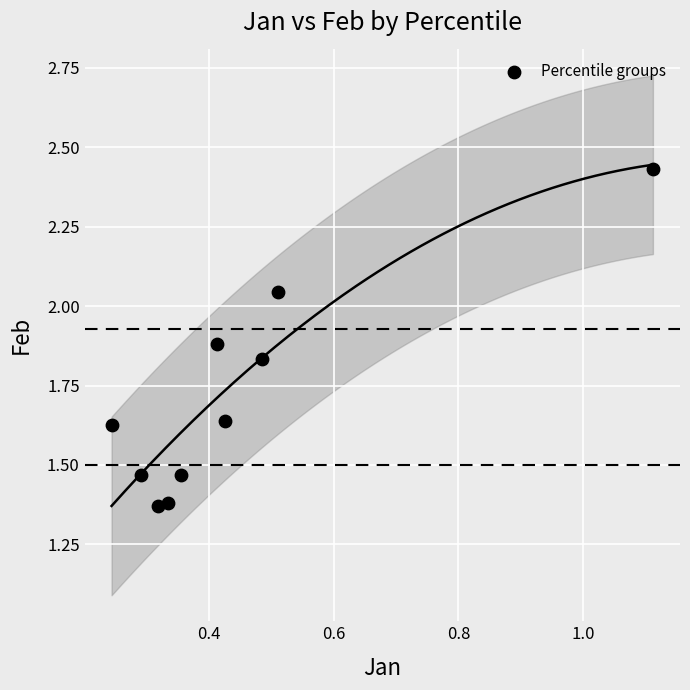

What is the range of Y values (max minus min)?

1.1